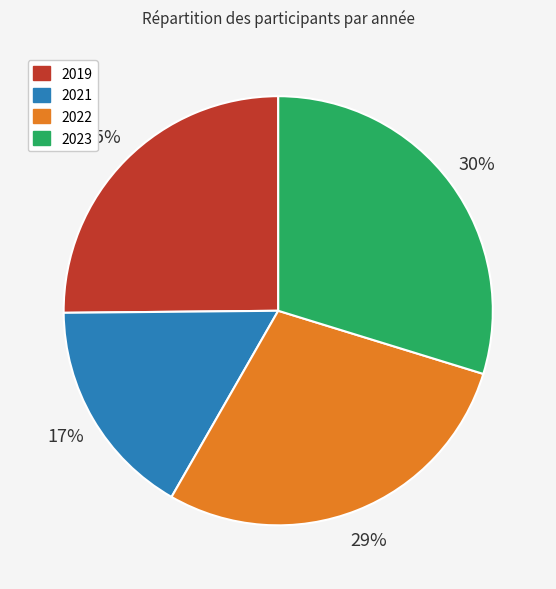

True or false: 2019 accounts for 25% of the total.

True